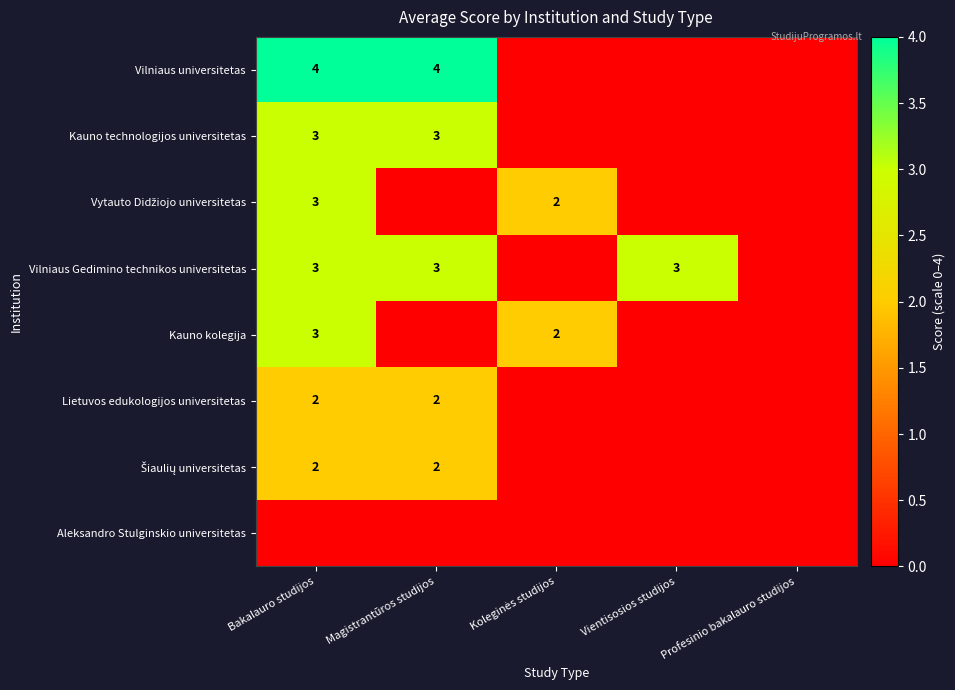

True or false: Kauno kolegija has a value of 3 at Bakalauro studijos.

True